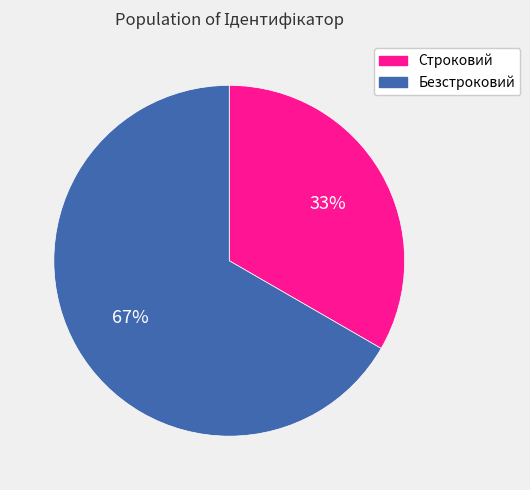

To the nearest percent, what portion does Строковий represent?

33%